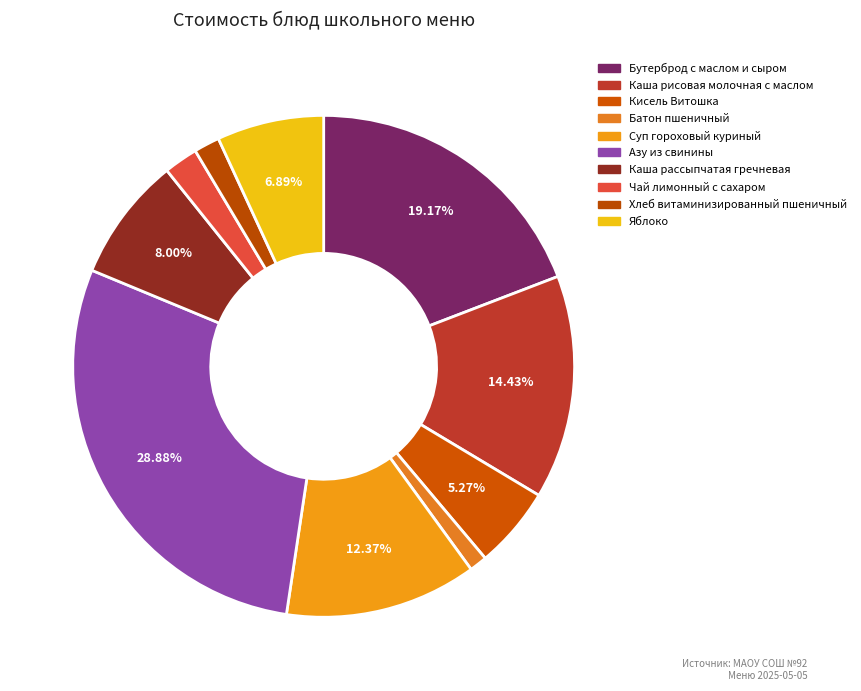

Count the number of slices in the pie.

10